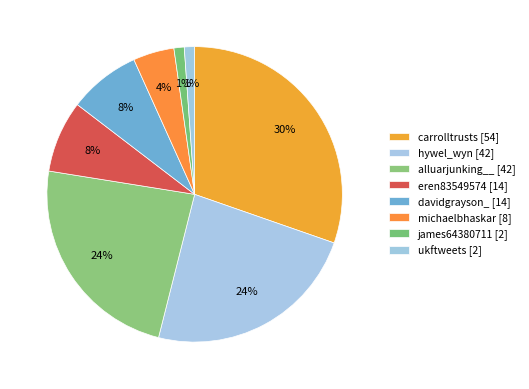

Which category has the smallest portion of the pie?

james64380711